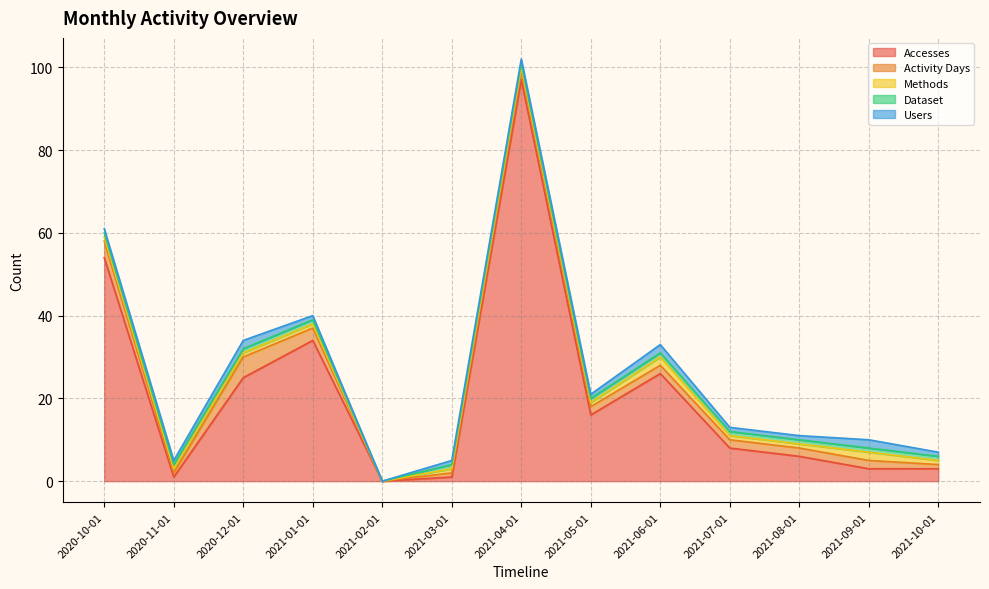

The Activity Days series shows 1 at 2021-03-01. True or false?

True